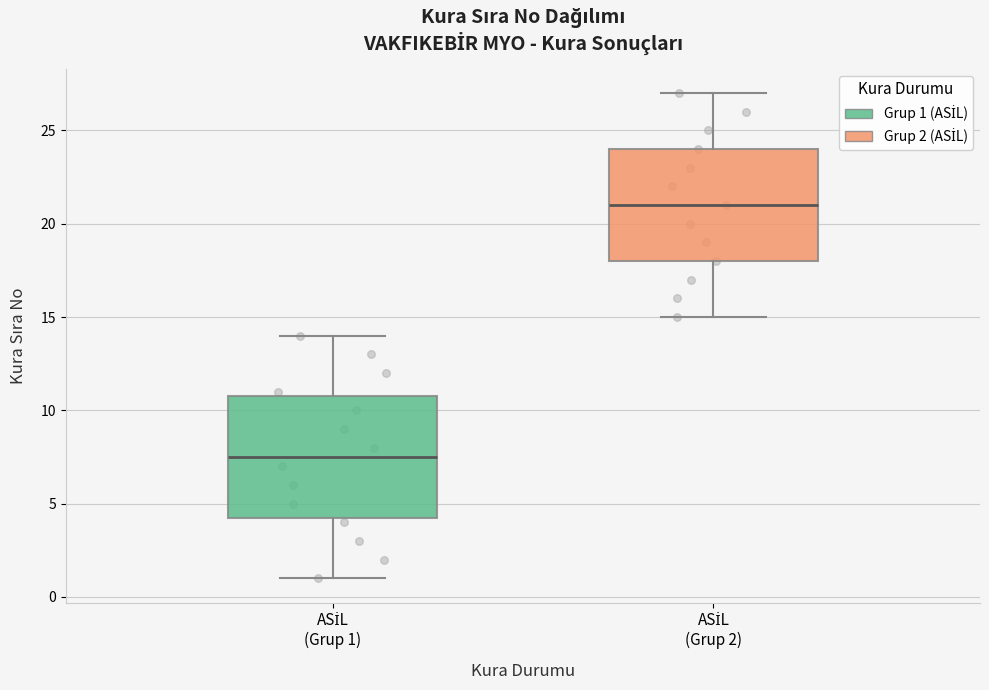

Reading left to right, transcribe this box plot: for each box, give where its median line is, the range the box spans, and where its two whiskers end, as read against the y-axis. The values are not printed on the chart, so give them approximately, as read against the axis.

ASİL (Grup 1): median 7.5, box 4.5 to 11.0, whiskers 1.0 to 14.0
ASİL (Grup 2): median 21.0, box 18.0 to 24.0, whiskers 15.0 to 27.0